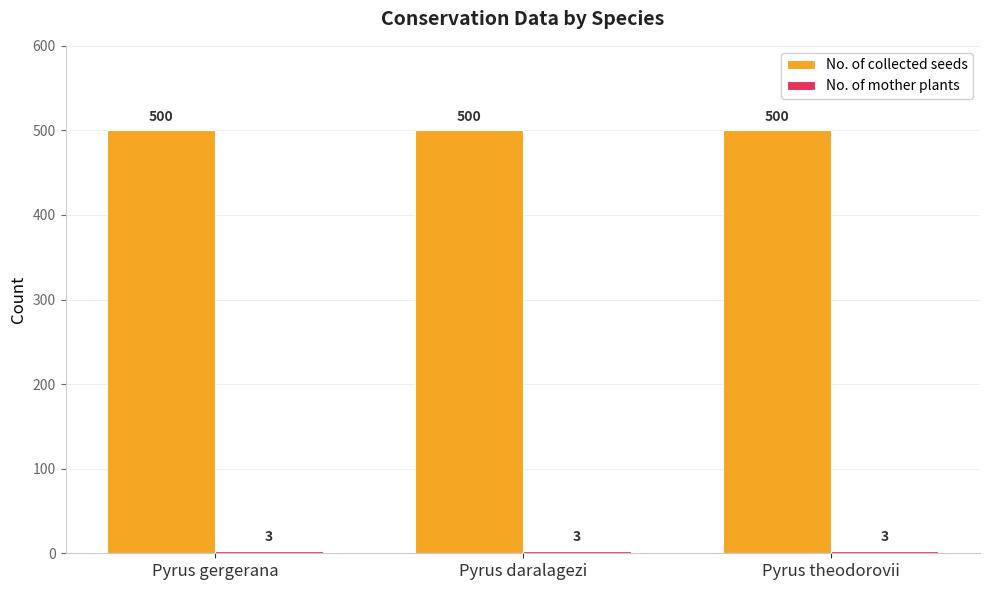

What is the smallest value displayed?

3